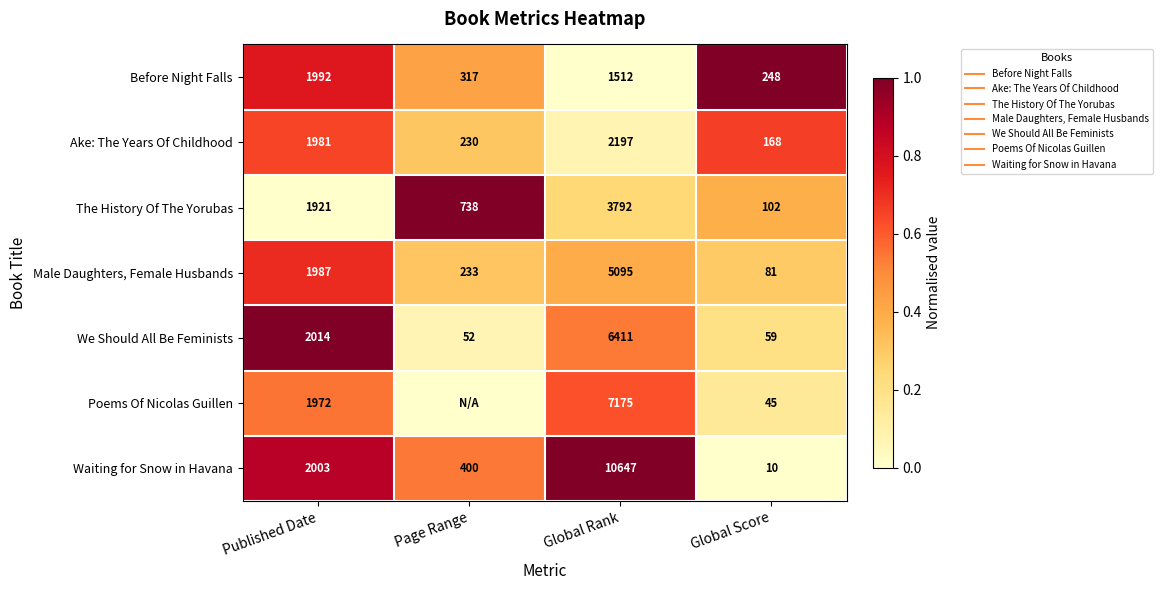

Which has a higher value, Page Range or Global Rank?

Page Range